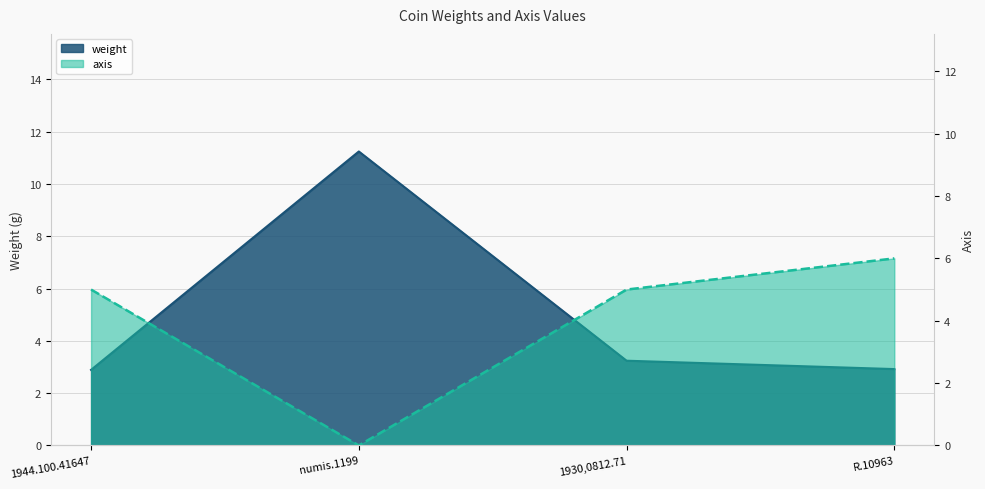

What is the average value of the weight series?

5.1